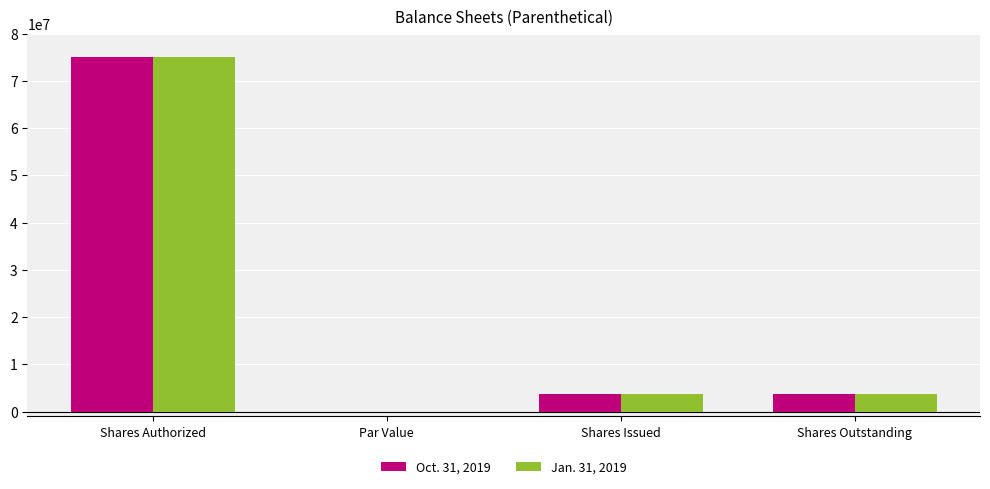

What is the sum of all Jan. 31, 2019 values?

82320000.0